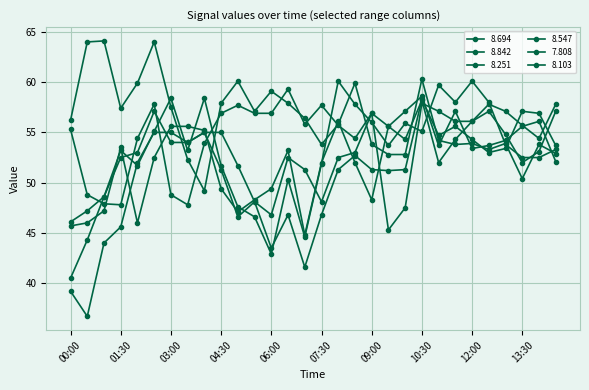

How many lines are shown in the chart?

6